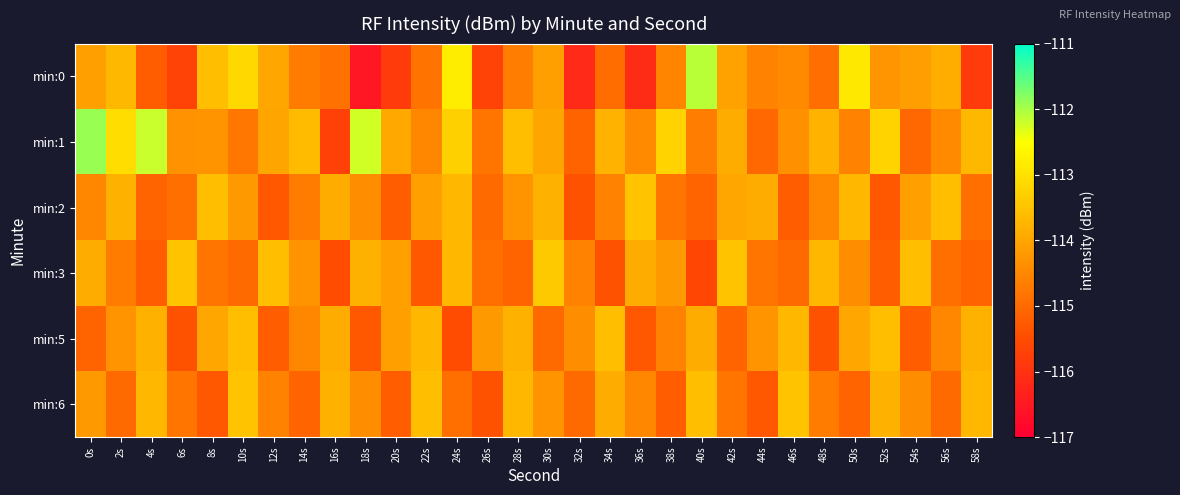

Rank the series by their maximum value, from lowest to highest.

min:5, min:2, min:6, min:3, min:0, min:1